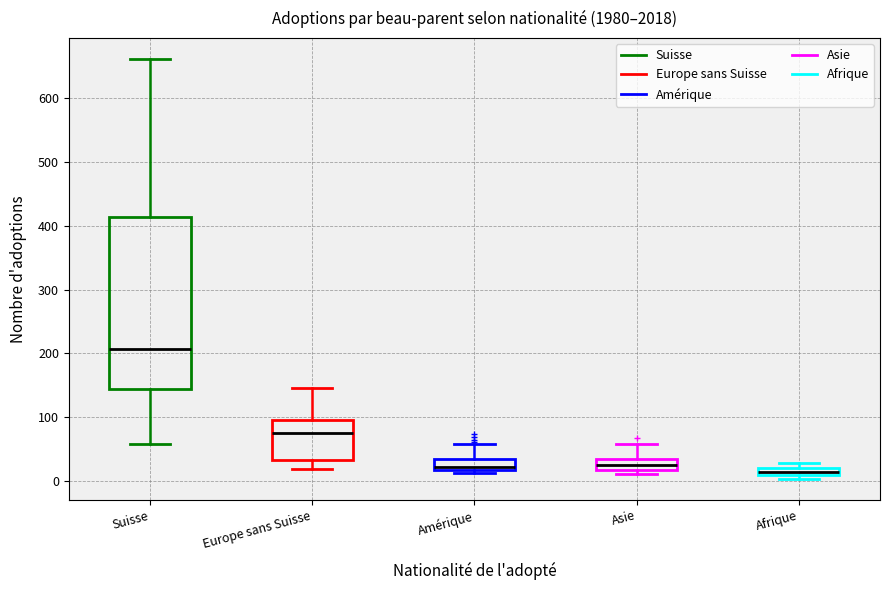

Where is the upper edge of the box for Afrique on the y-axis? The values are not printed on the chart, so give them approximately, as read against the axis.

20